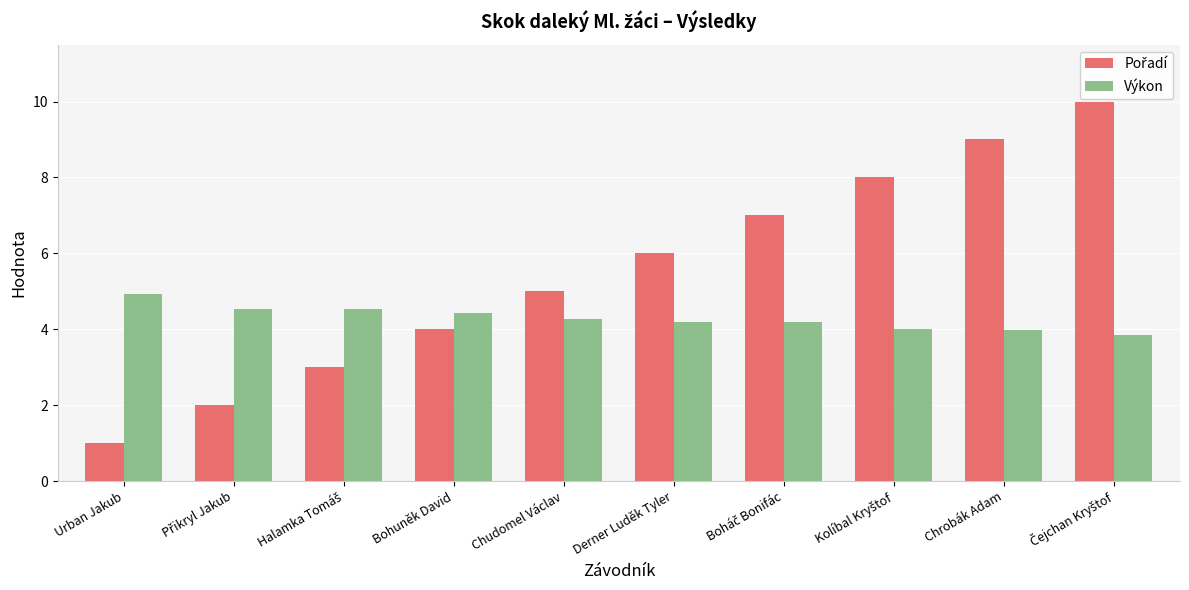

What is the difference between the second highest and minimum values in the Výkon series?

0.7